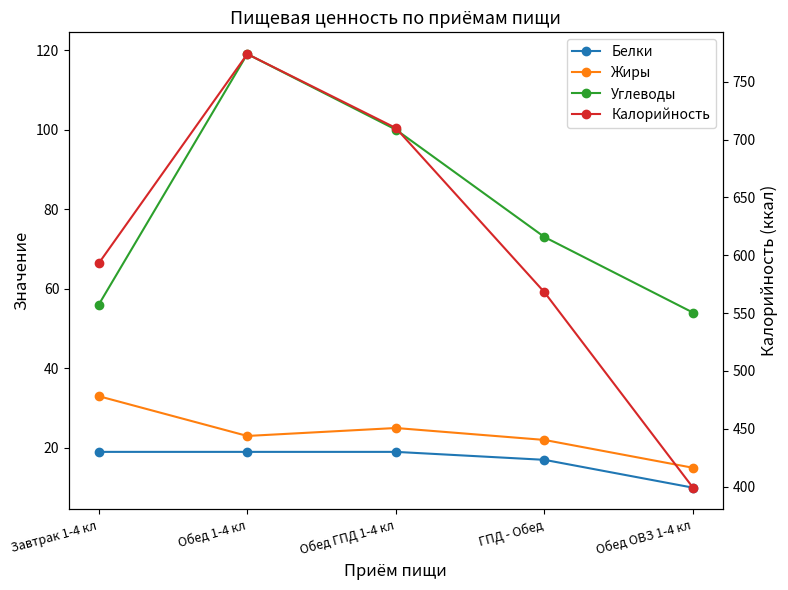

Between Завтрак 1-4 кл and Обед ОВЗ 1-4 кл, which is larger?

Завтрак 1-4 кл